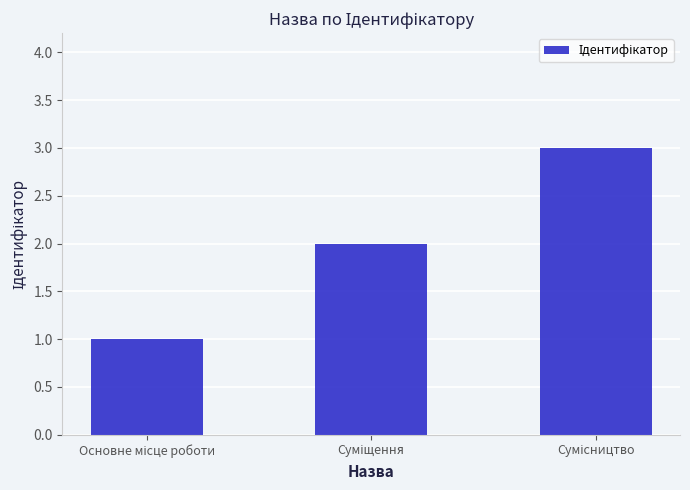

What is the maximum value shown in the chart?

3